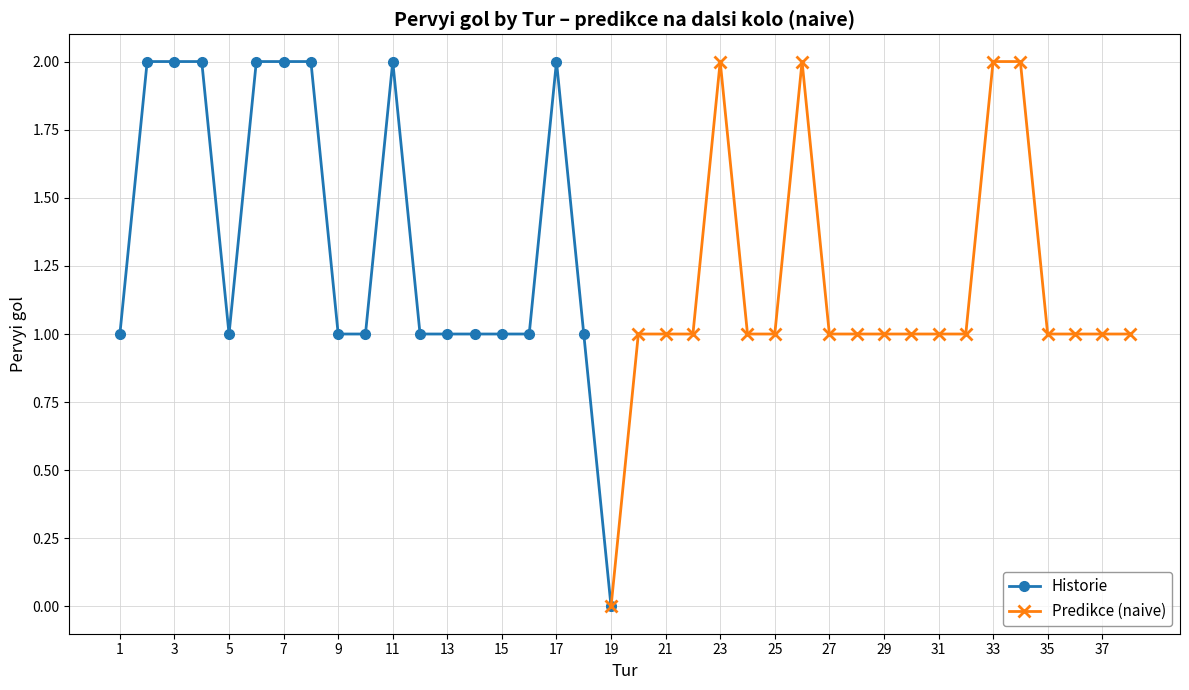

Reading left to right, extract all data points from this chart.

1=1	2=2	3=2	4=2	5=1	6=2	7=2	8=2	9=1	10=1	11=2	12=1	13=1	14=1	15=1	16=1	17=2	18=1	19=0	20=1	21=1	22=1	23=2	24=1	25=1	26=2	27=1	28=1	29=1	30=1	31=1	32=1	33=2	34=2	35=1	36=1	37=1	38=1